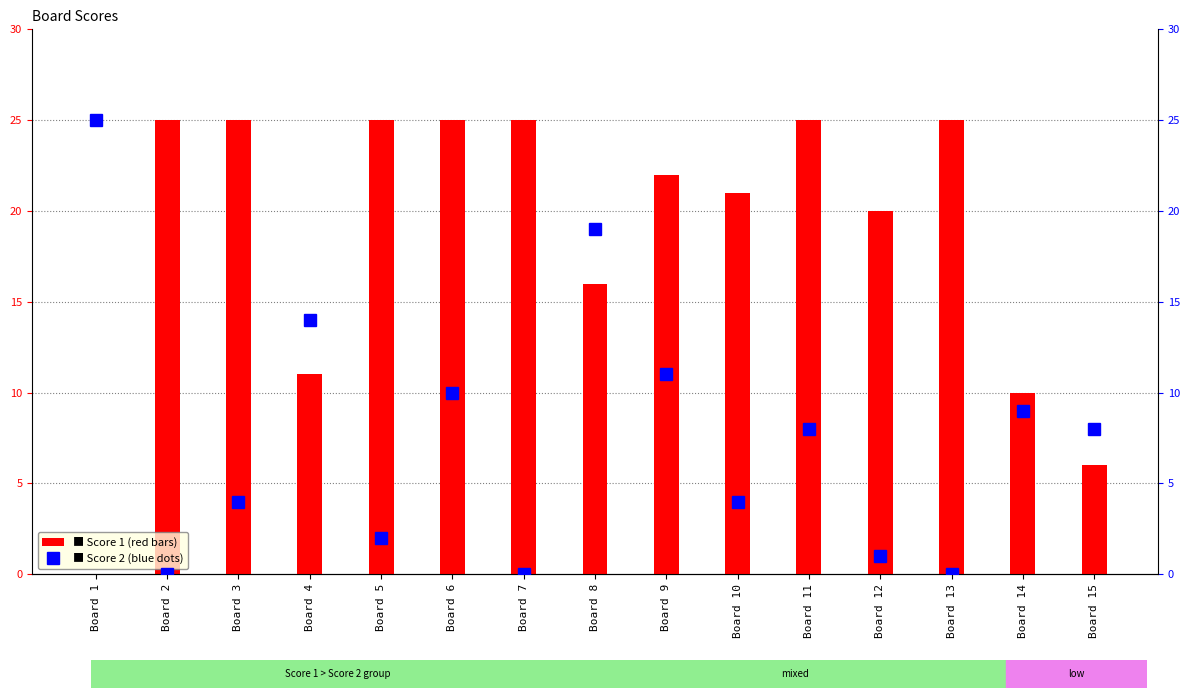

Which has a higher value, Board 14 or Board 12?

Board 12